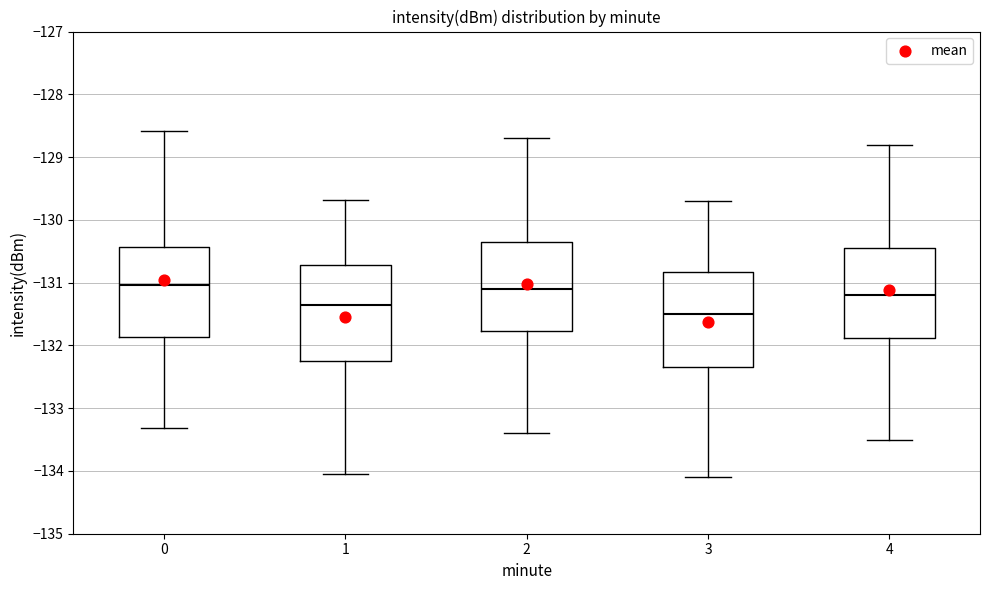

Reading left to right, transcribe this box plot: for each box, give where its median line is, the range the box spans, and where its two whiskers end, as read against the y-axis. The values are not printed on the chart, so give them approximately, as read against the axis.

0: median -131.0, box -131.9 to -130.4, whiskers -133.3 to -128.6
1: median -131.3, box -132.2 to -130.7, whiskers -134.0 to -129.7
2: median -131.1, box -131.8 to -130.3, whiskers -133.4 to -128.7
3: median -131.5, box -132.3 to -130.8, whiskers -134.1 to -129.7
4: median -131.2, box -131.9 to -130.4, whiskers -133.5 to -128.8